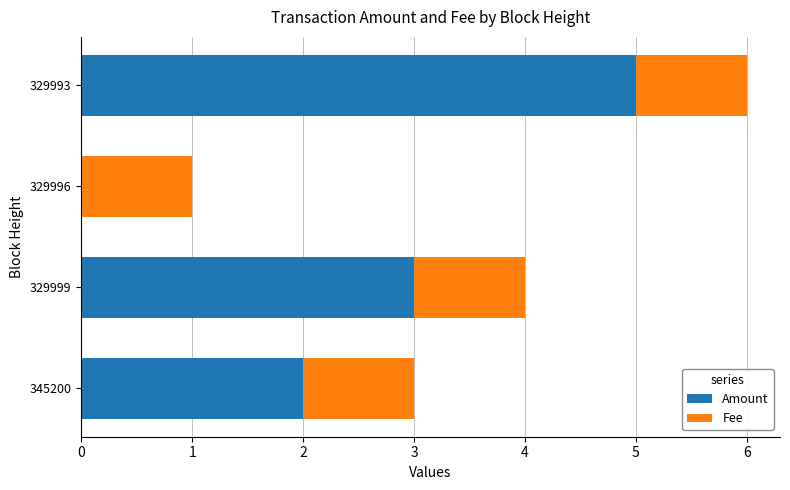

The Amount series shows 4.1 at 329999. True or false?

False